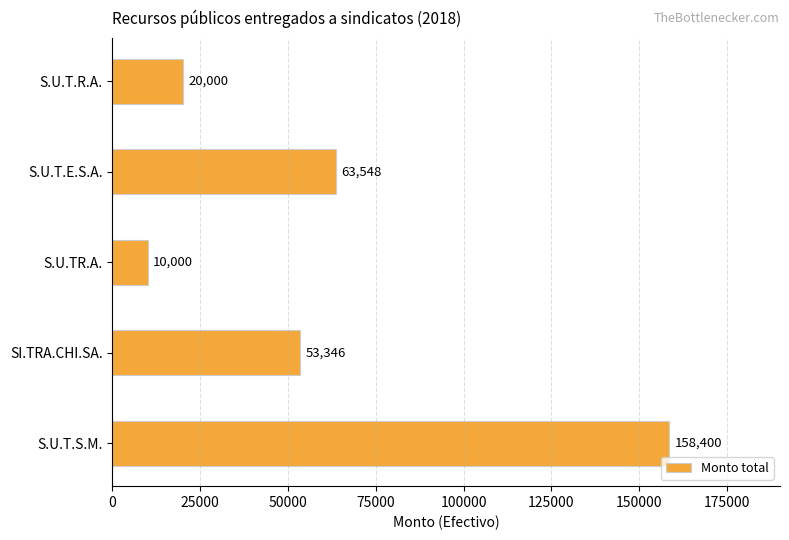

What is the difference between the maximum and second lowest values?

138400